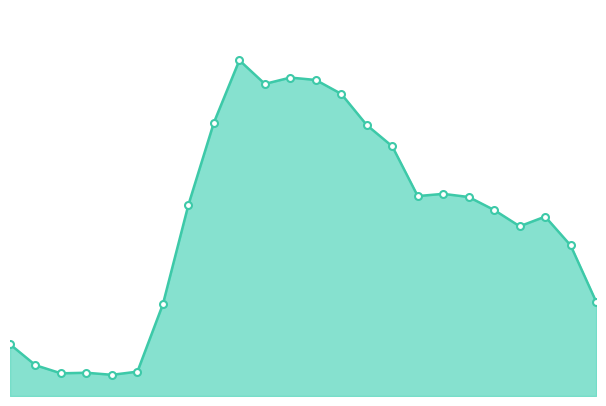

Does the chart display data point markers on the line(s)?

No